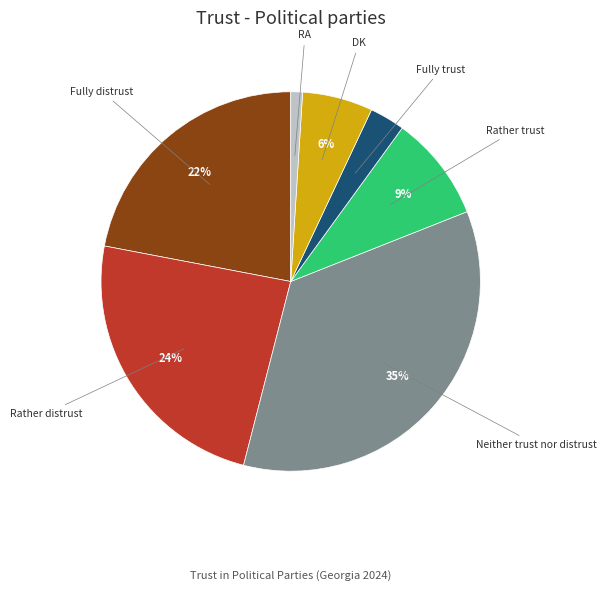

Approximately how many times larger is the value at Rather distrust compared to Fully distrust?

1.1